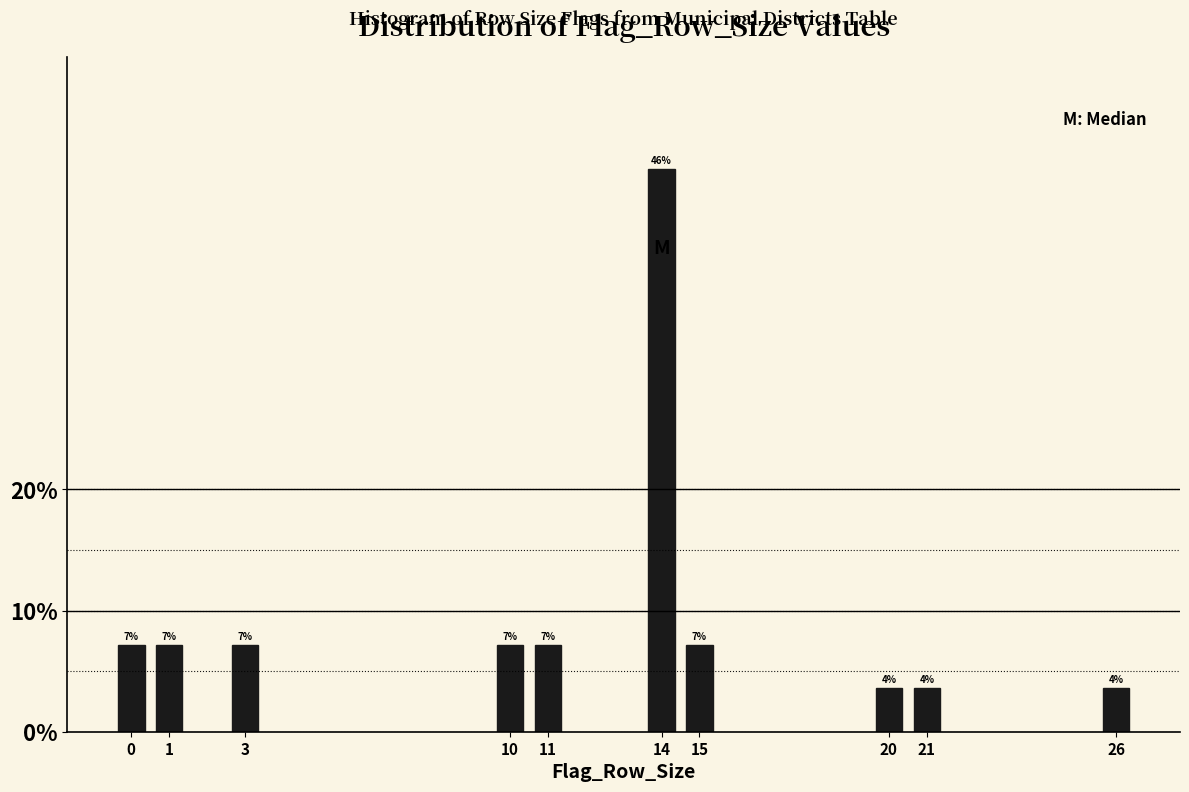

How many bars are there in total?

10